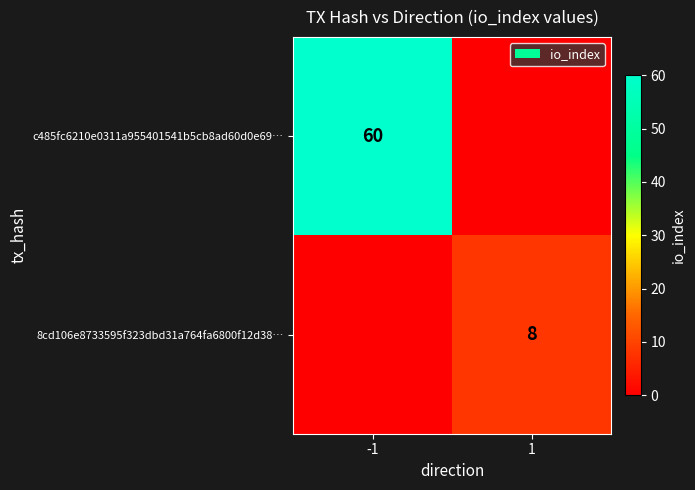

The 8cd106e8733595f323dbd31a764fa6800f12d38… series shows 3 at 1. True or false?

False